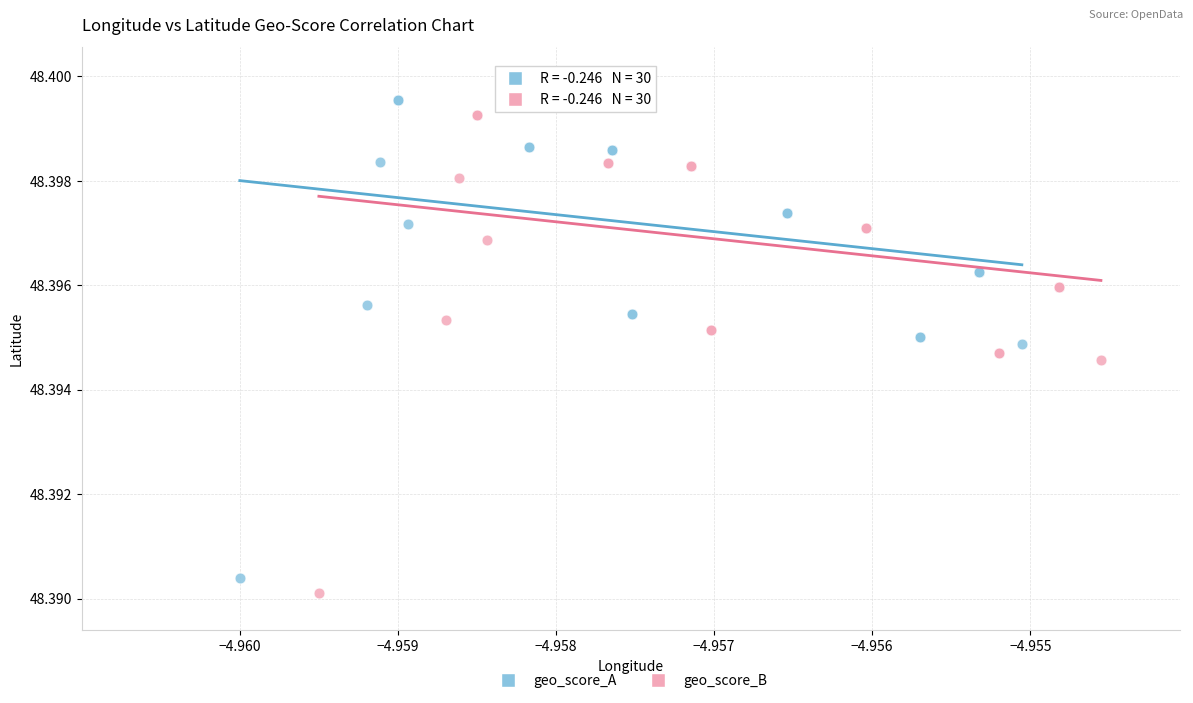

What are all the series names shown in the legend?

geo_score_A, geo_score_B